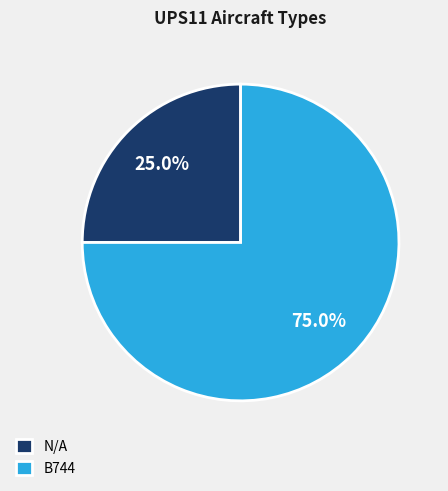

Which slice represents more than half of the pie?

B744